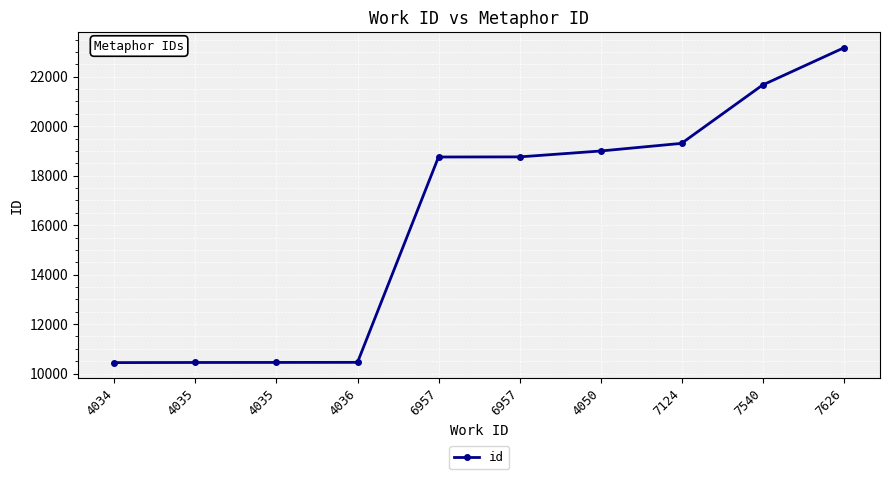

What is the label of the 9th point from the left?

7540